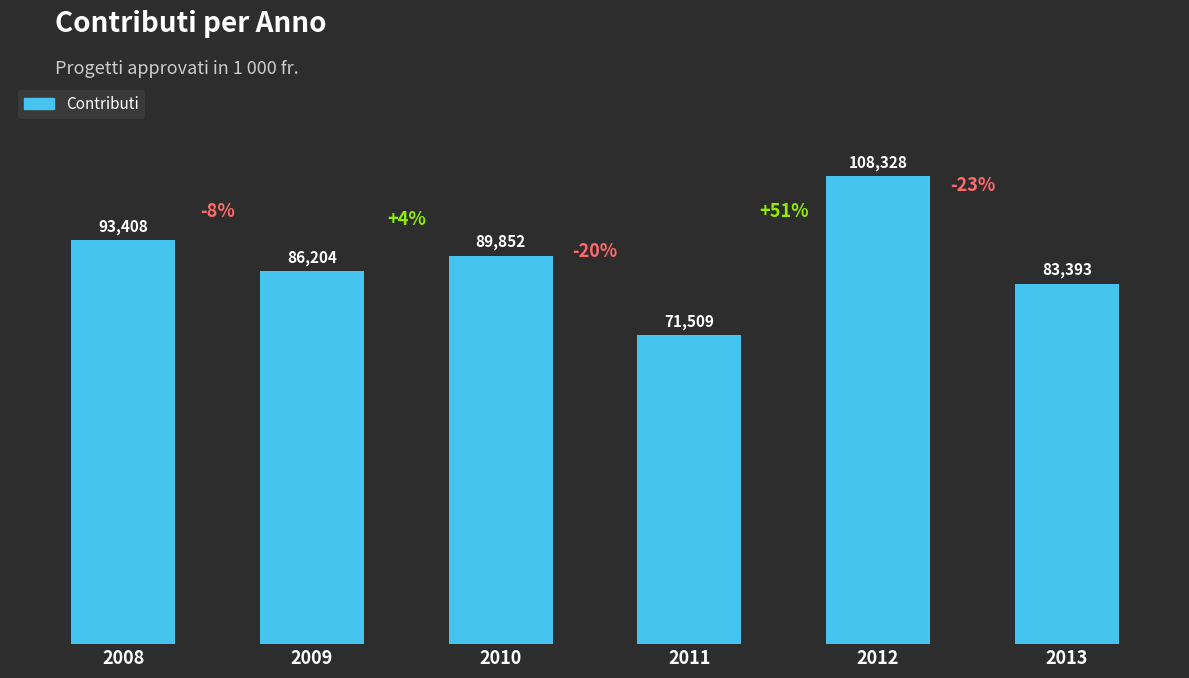

Which has a higher value, 2009 or 2011?

2009